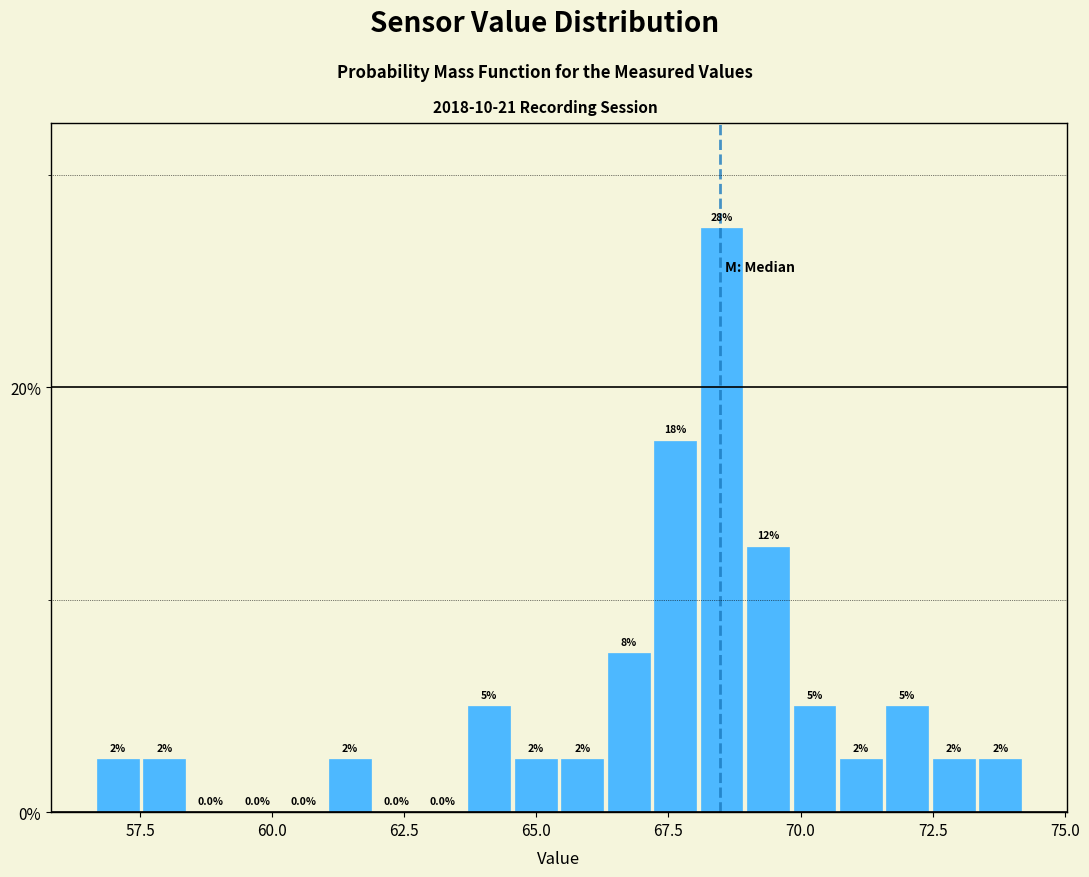

Around what value on the x-axis is the tallest bar? Give the approximate position of its centre, as read against the axis.

68.5